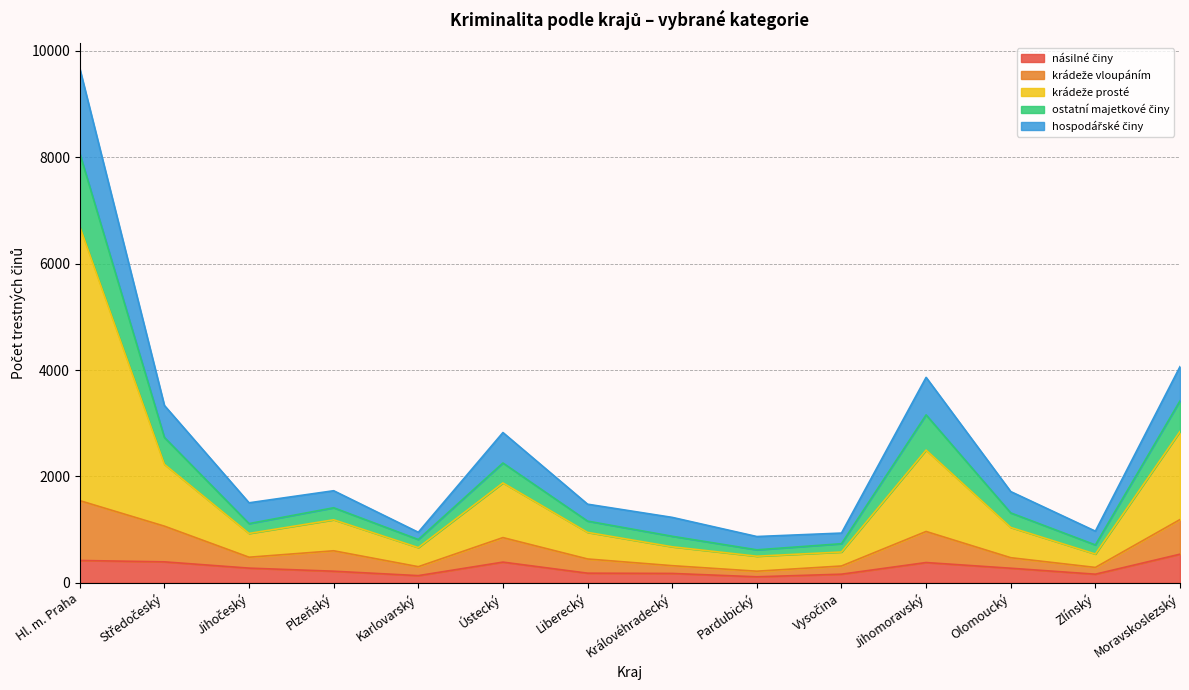

What are all the series names shown in the legend?

násilné činy, krádeže vloupáním, krádeže prosté, ostatní majetkové činy, hospodářské činy